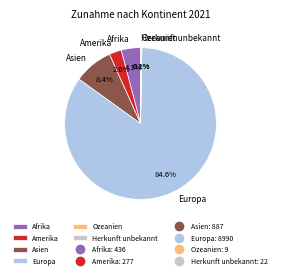

Which category has the biggest portion of the pie?

Europa